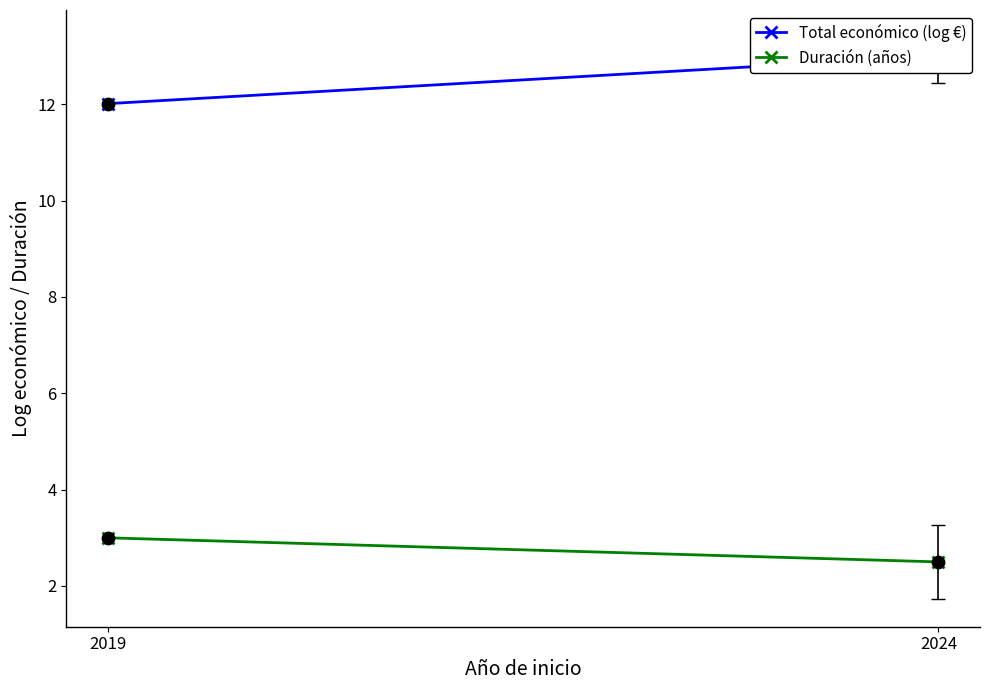

Which series has the largest total across all categories?

Total económico (log €)